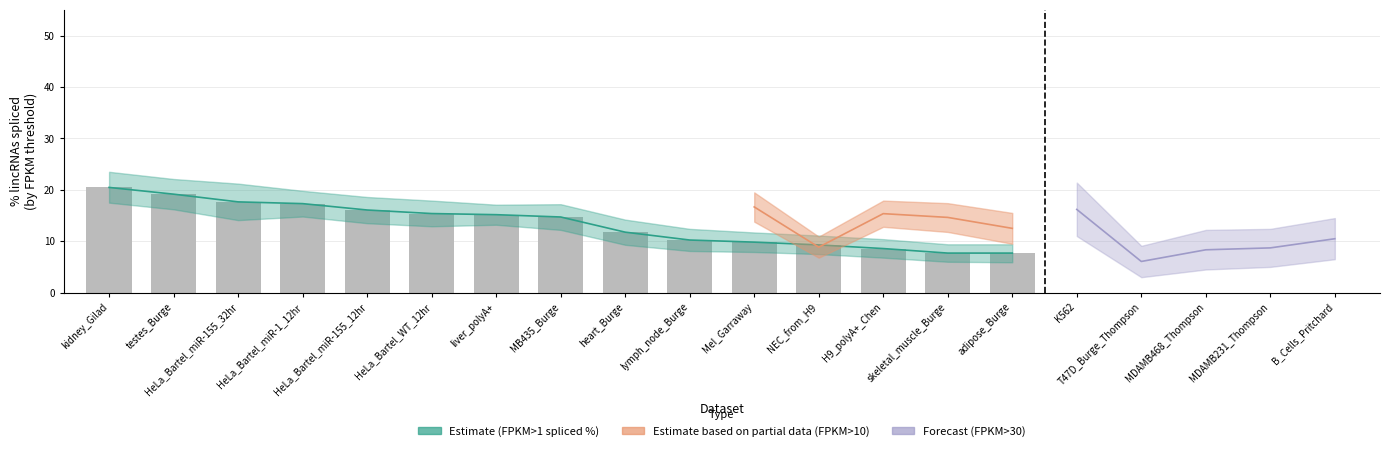

Count the number of data series in this chart.

3